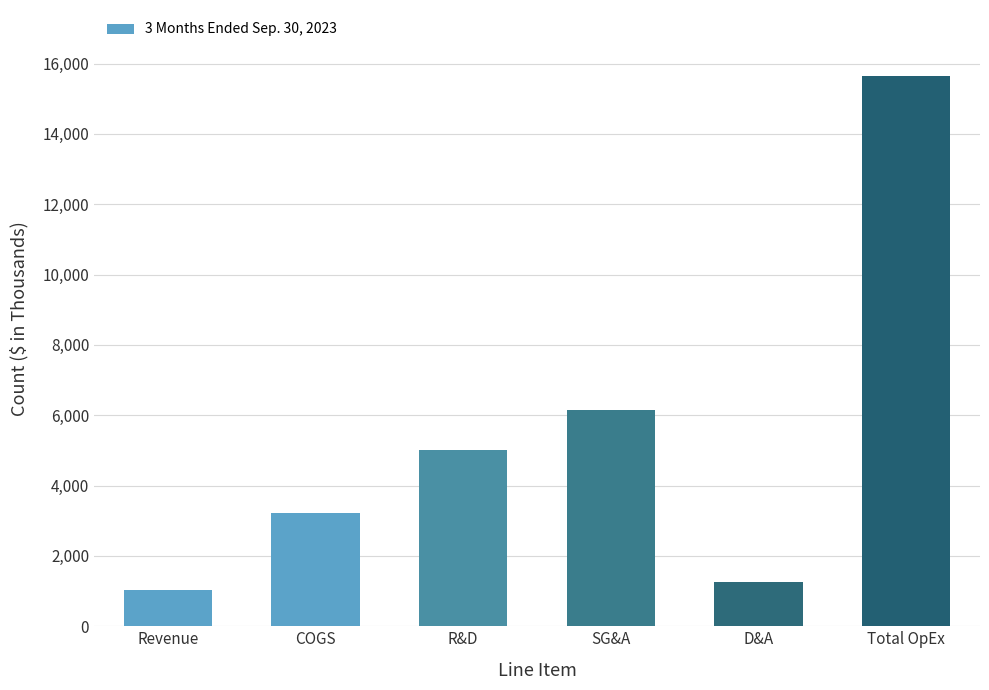

How many bars are there in total?

6